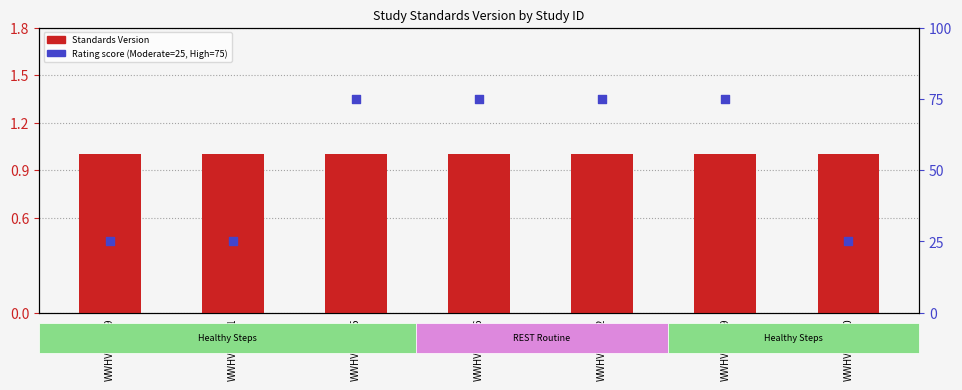

At how many categories does at least one series exceed 67?

4